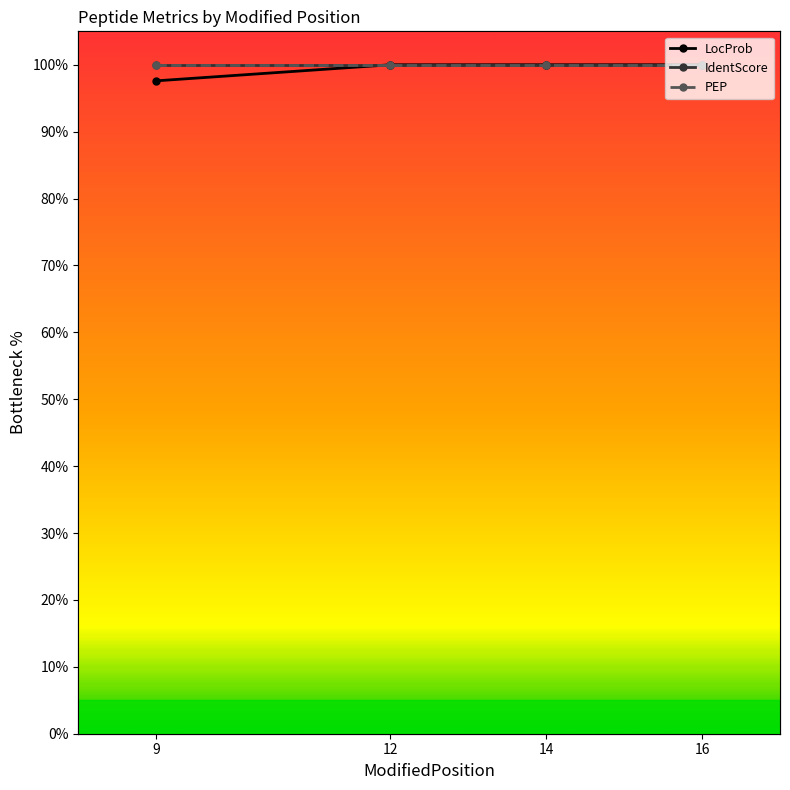

At which label does LocProb reach its minimum?

9